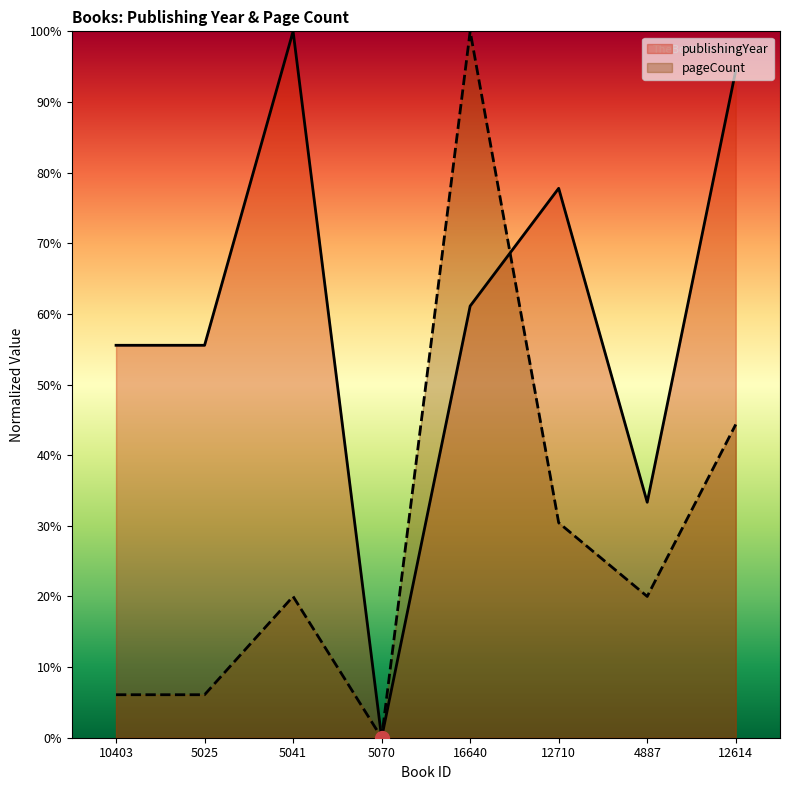

How many data points in publishingYear are above 61?

4